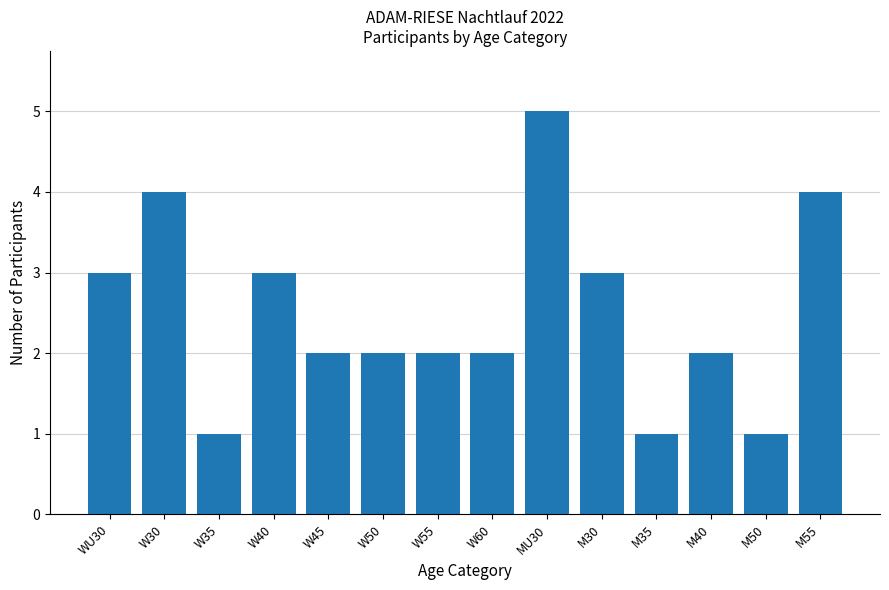

The value at M55 is 4. True or false?

True